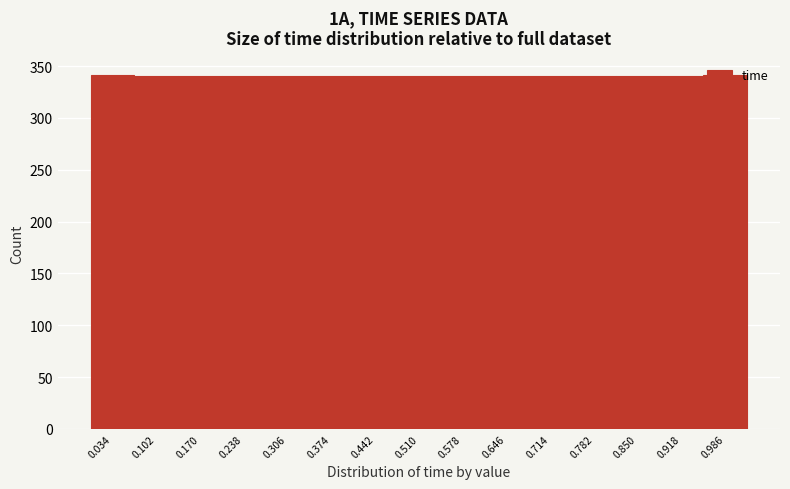

Reading left to right, list every bar in this chart as the range it spans on the x-axis followed by its height. Neither the bar edges nor the heights are printed on the chart, so give them approximately, as read against the axes.

0.00 to 0.07: 340
0.07 to 0.14: 340
0.14 to 0.20: 340
0.20 to 0.27: 340
0.27 to 0.34: 340
0.34 to 0.41: 340
0.41 to 0.48: 340
0.48 to 0.54: 340
0.54 to 0.61: 340
0.61 to 0.68: 340
0.68 to 0.75: 340
0.75 to 0.82: 340
0.82 to 0.88: 340
0.88 to 0.95: 340
0.95 to 1.02: 340